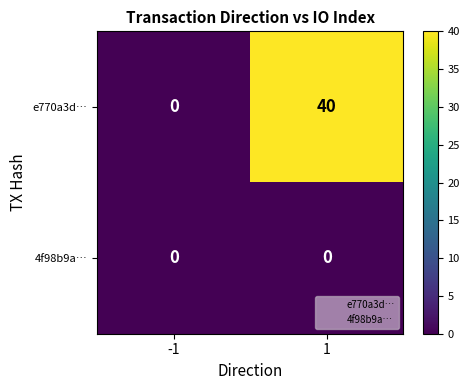

Which series has the largest range (max minus min)?

e770a3d…